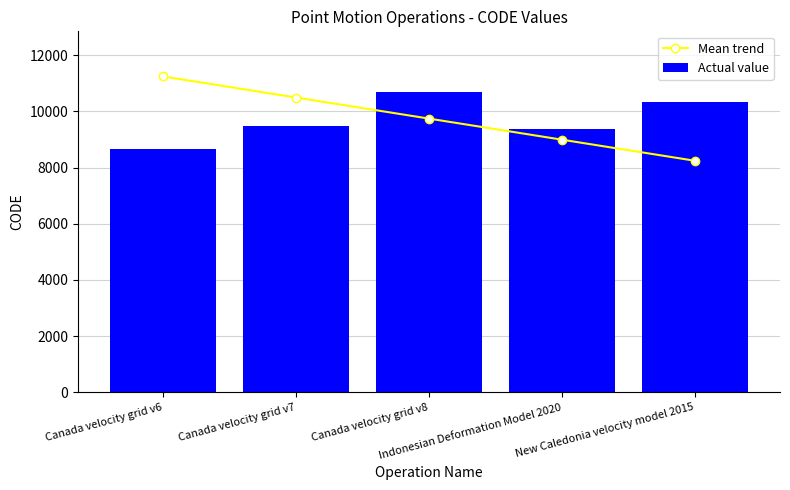

At how many categories does at least one series exceed 11100?

1